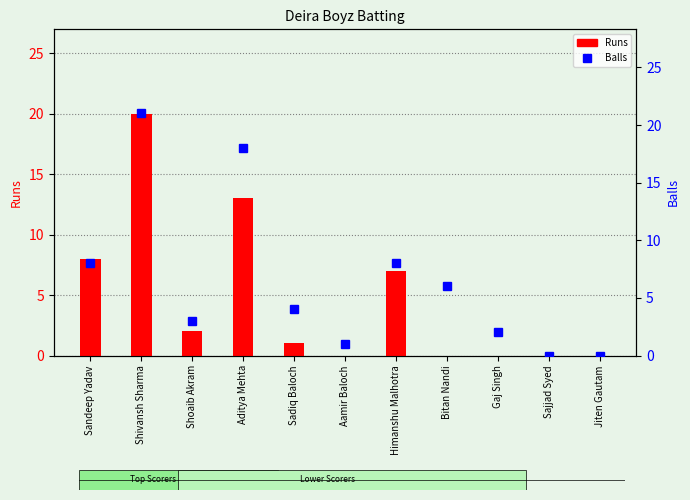

List the series in order of their peak value, lowest first.

Runs, Balls